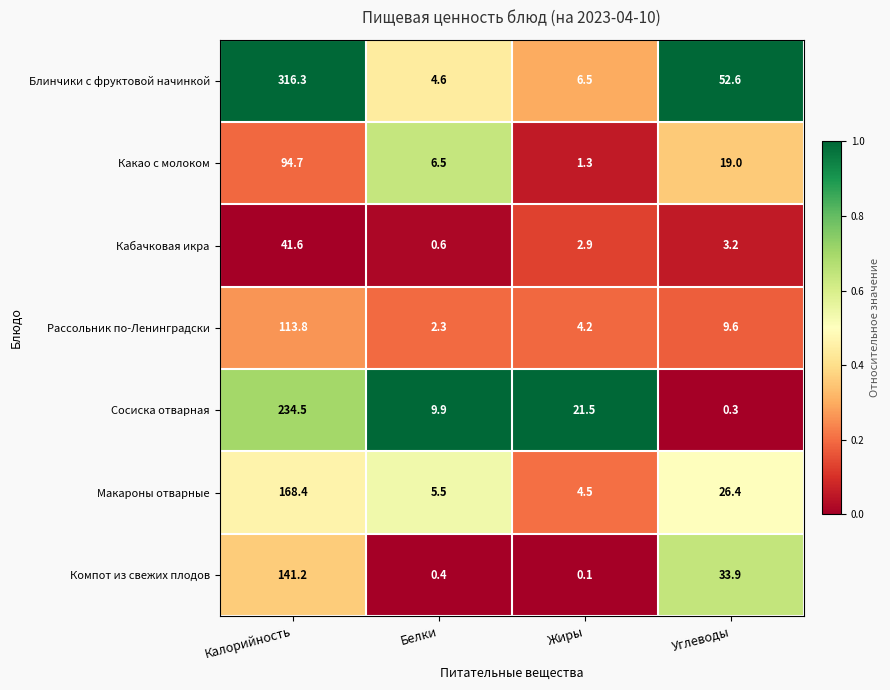

What is the sum of the Блинчики с фруктовой начинкой values at Углеводы and Белки?

57.2